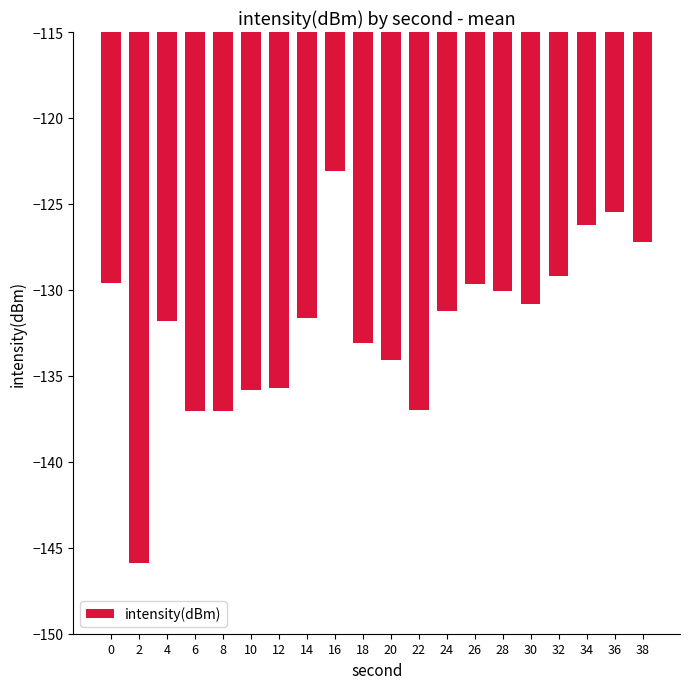

What is the change in value from 4 to 36?

+6.4